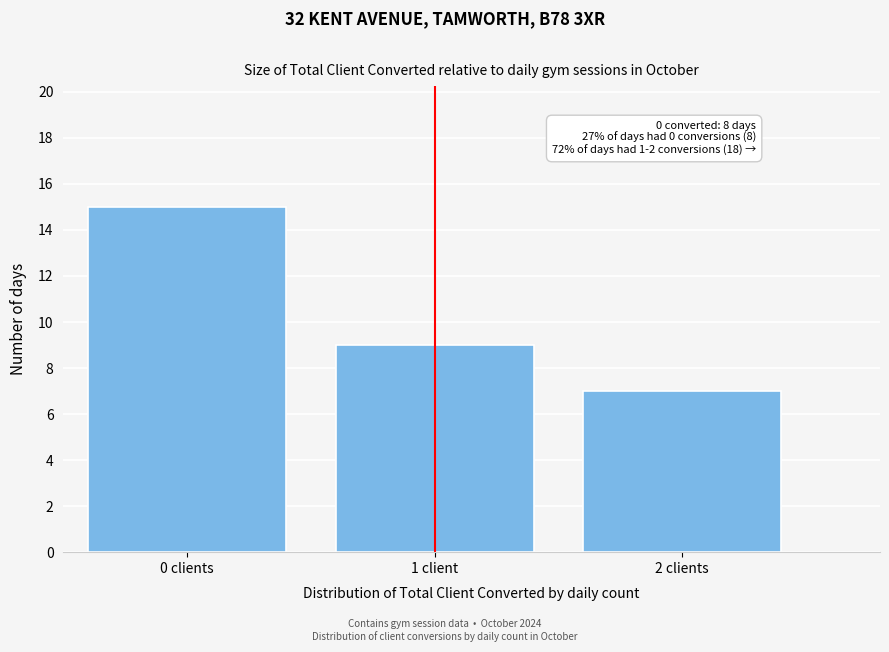

Reading left to right, transcribe all the data shown in this chart.

15	9	7